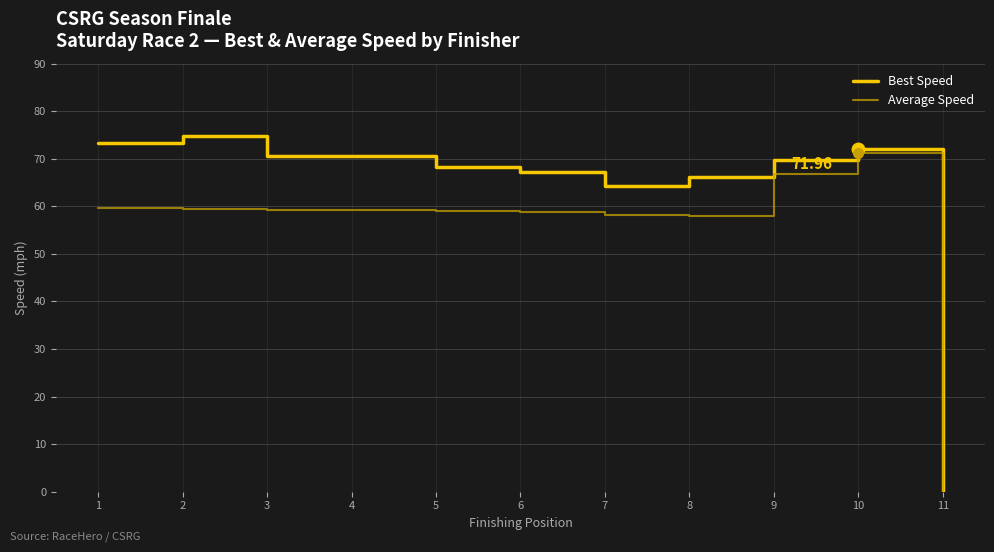

What is the spread (max minus min) of values at 9?

3.0